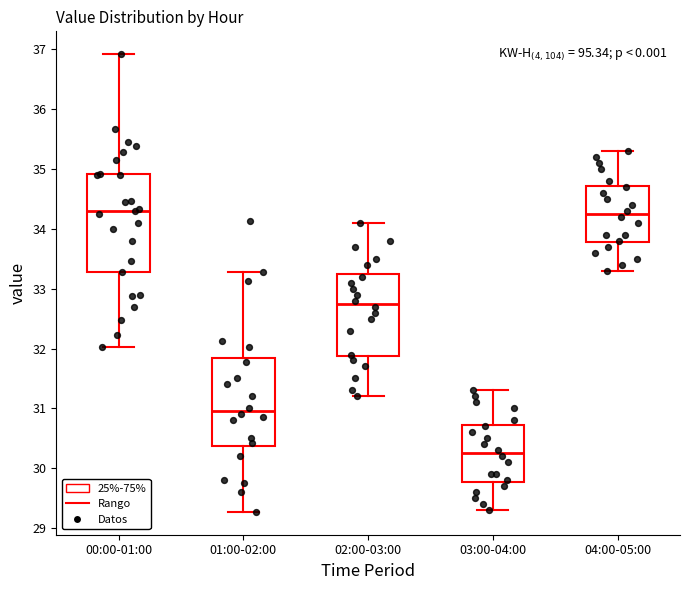

Where is the upper edge of the box for 03:00-04:00 on the y-axis? The values are not printed on the chart, so give them approximately, as read against the axis.

30.7